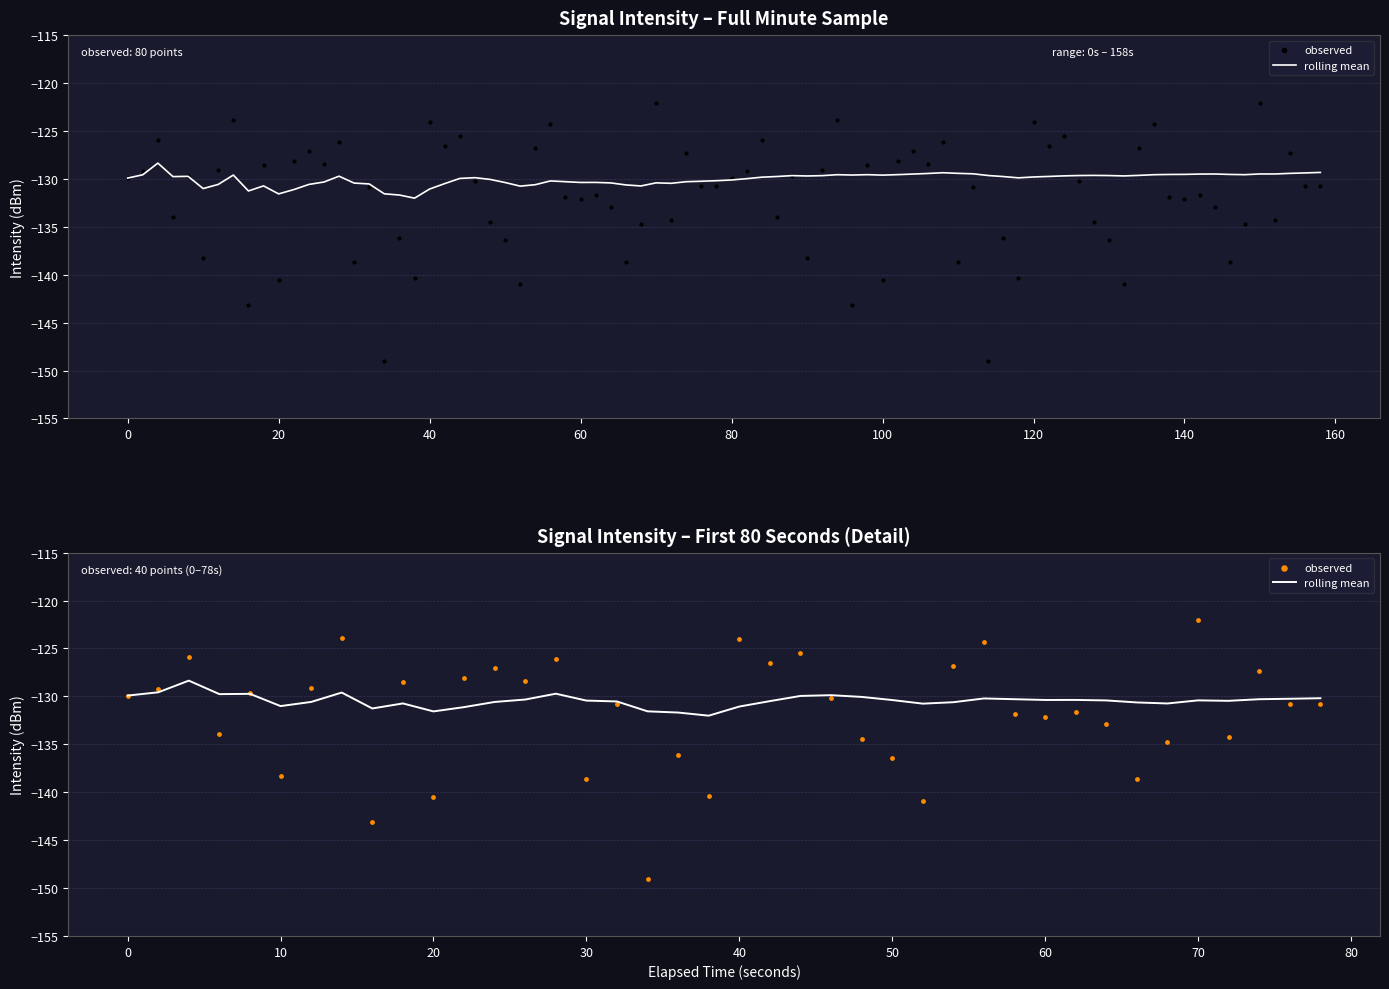

What are all the series names shown in the legend?

rolling mean, observed